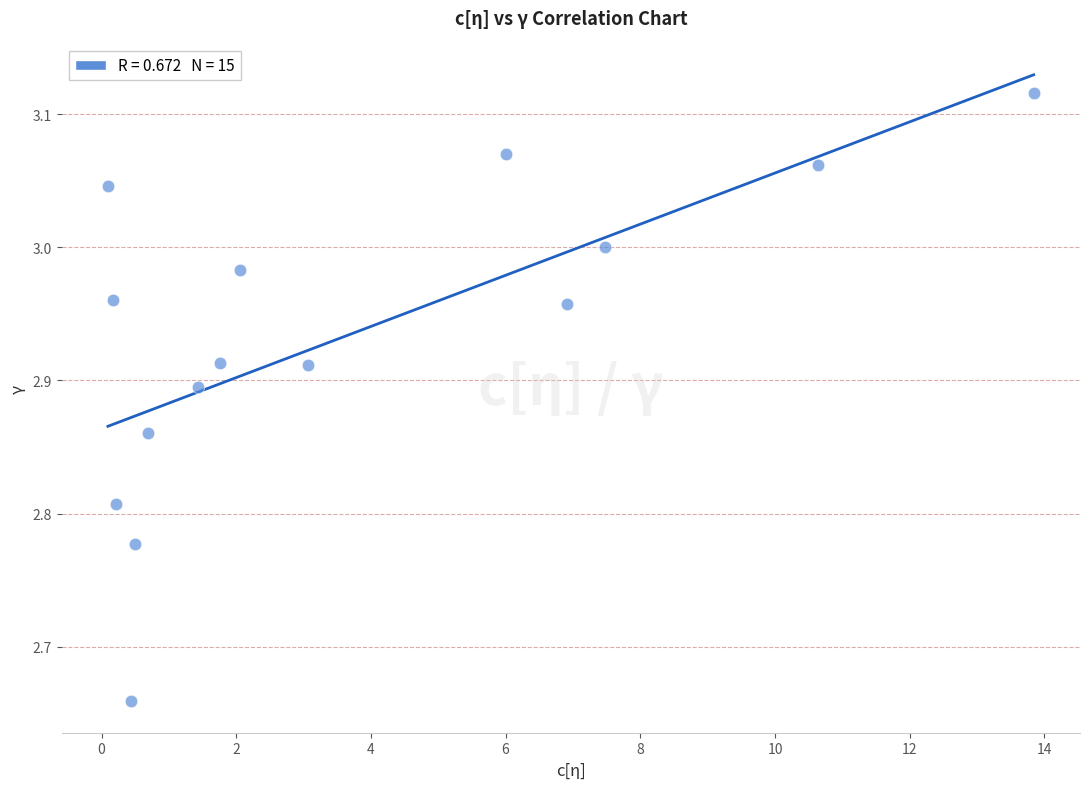

What is the range of Y values (max minus min)?

0.5